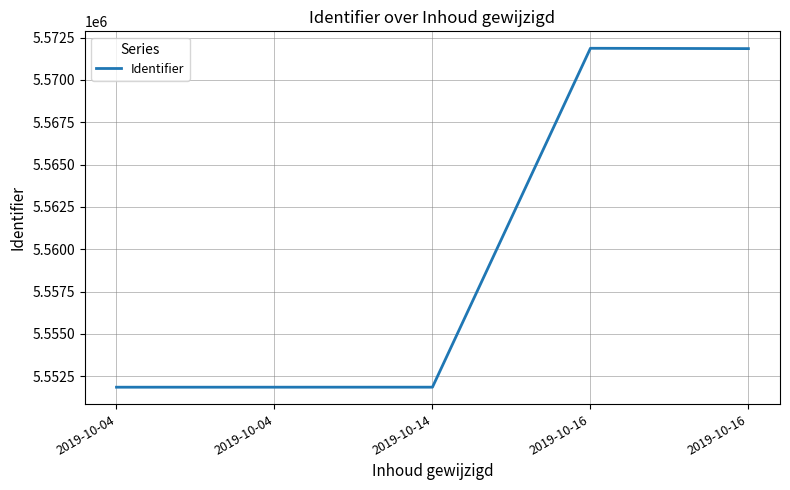

How many values are below 5551857?

2